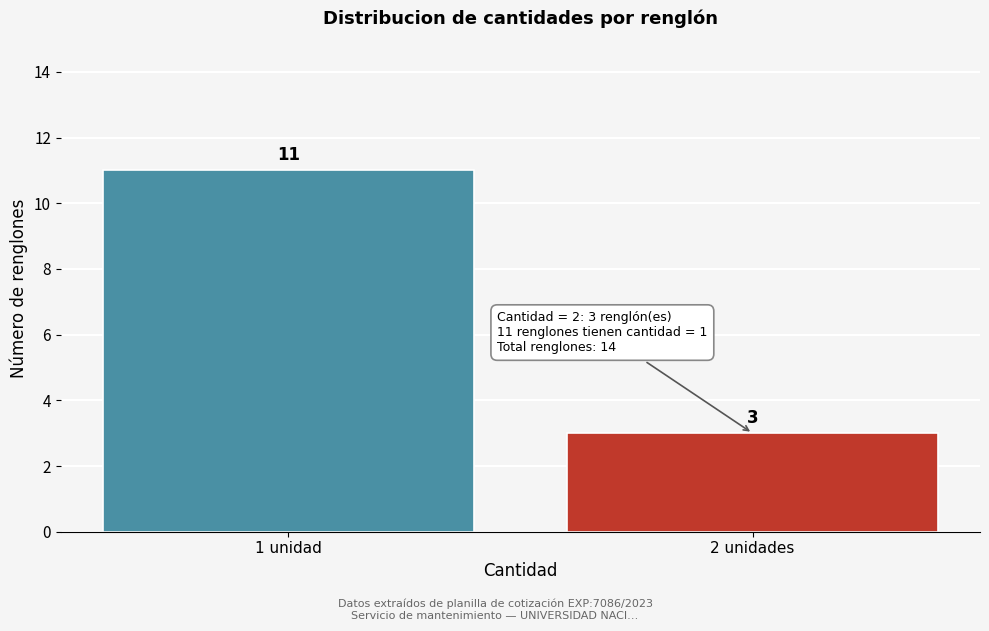

Reading left to right, list all the values displayed in this chart.

1 unidad=11	2 unidades=3